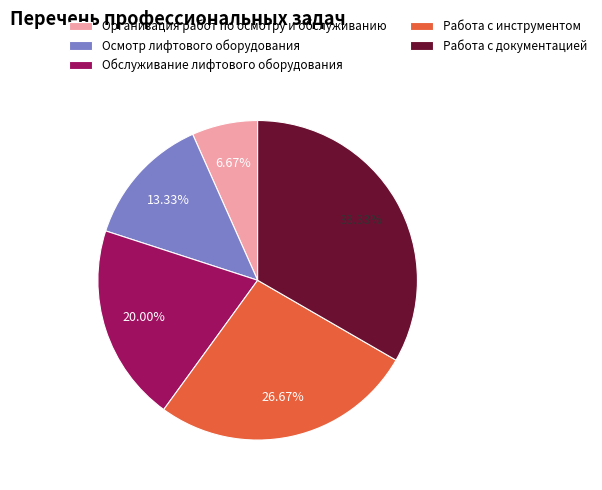

Is there a majority slice in this chart?

No